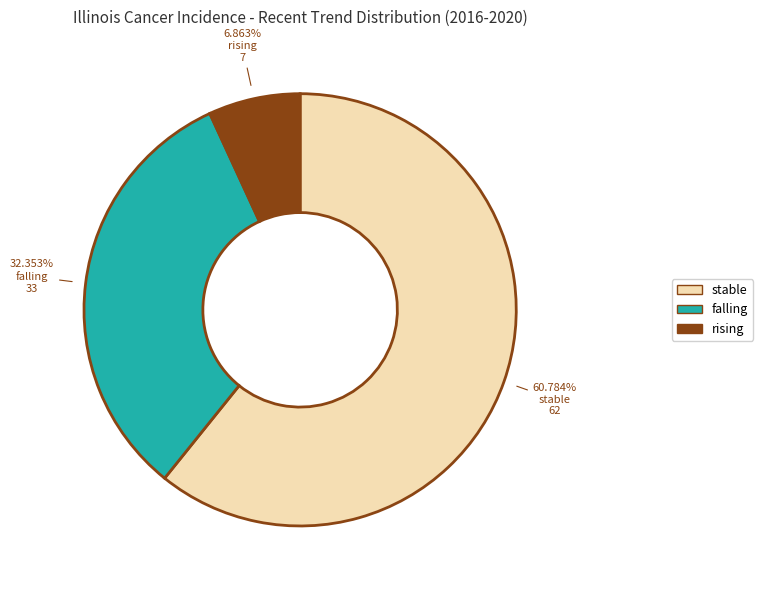

Which category has the biggest portion of the pie?

stable